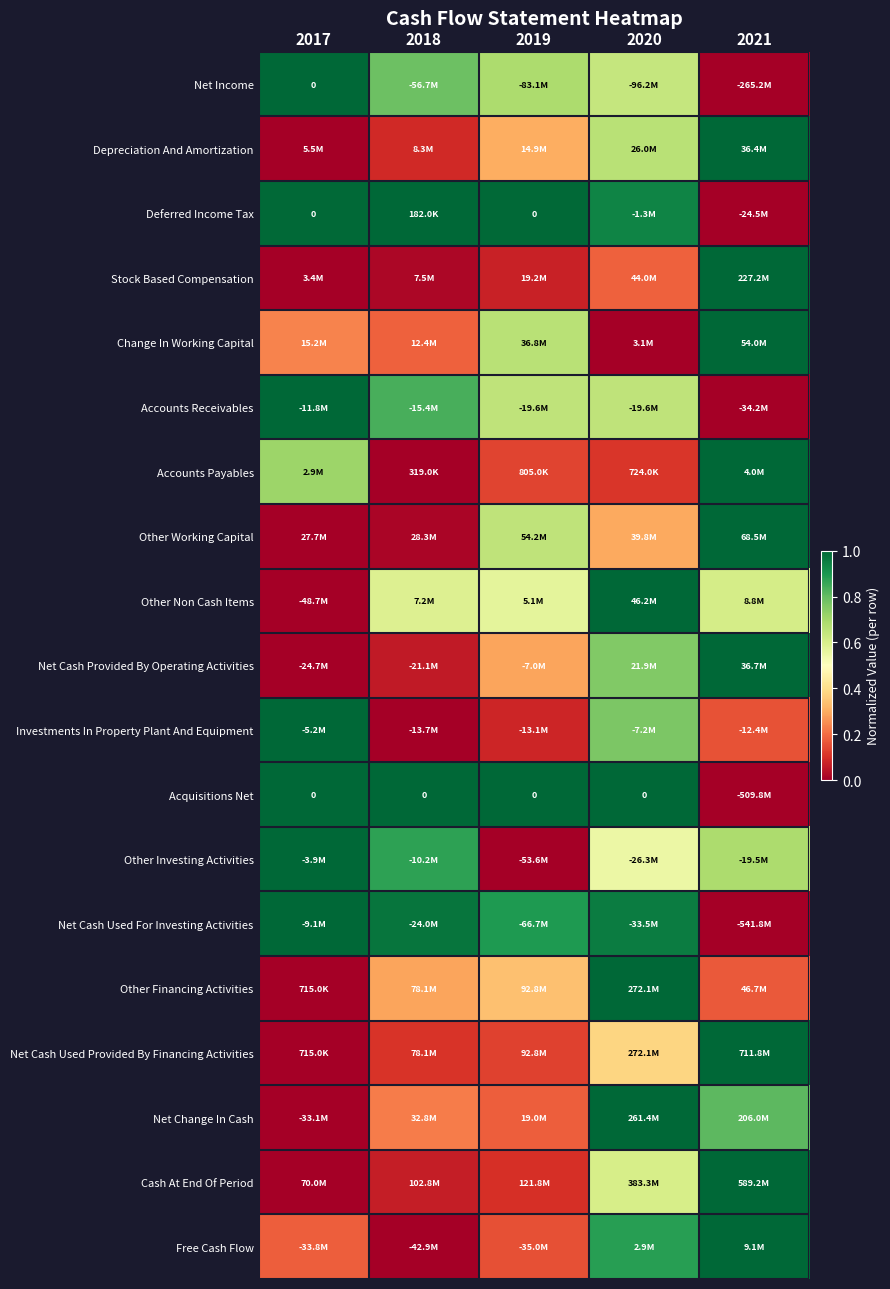

Is the value of Stock Based Compensation at 2019 greater than the value of Other Investing Activities at 2018?

No